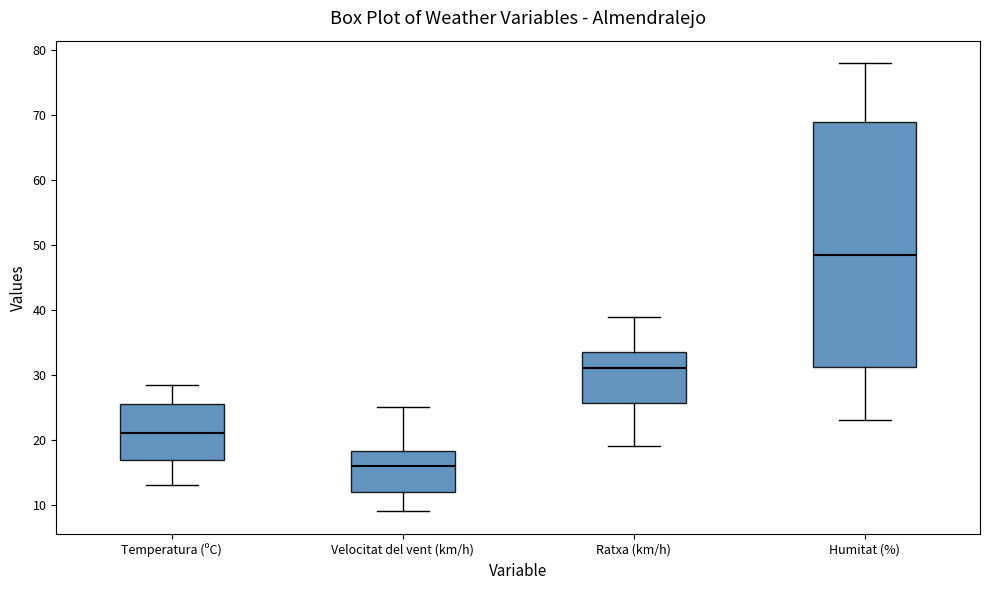

Comparing the boxes themselves (not the whiskers), which one is the tallest?

Humitat (%)